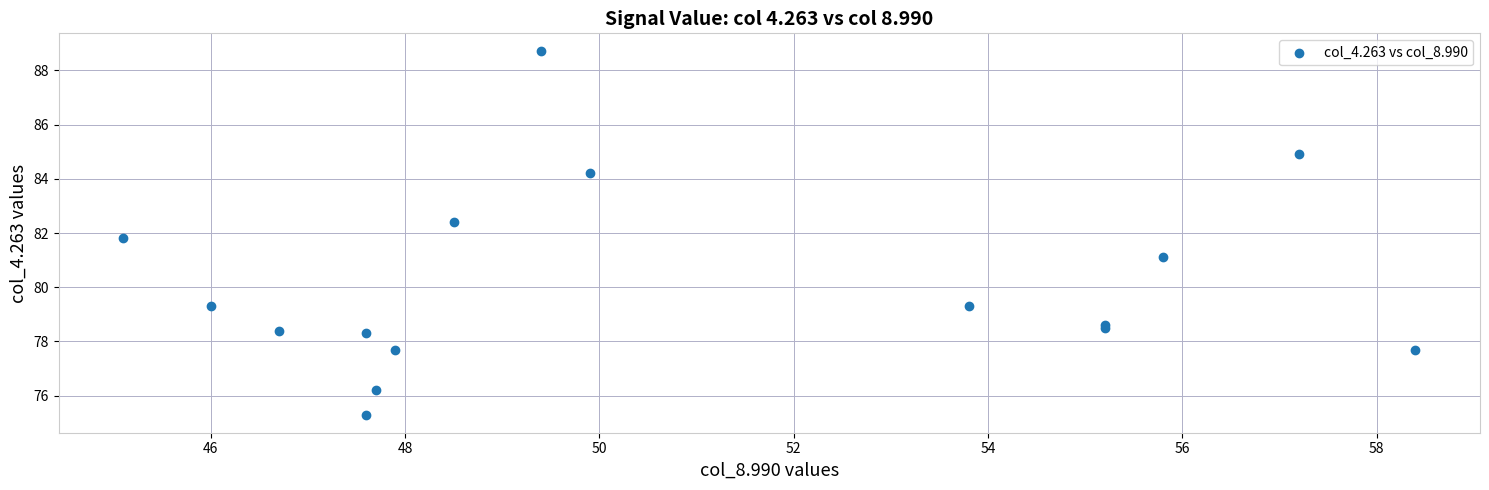

What Y value in the scatter plot is closest to 82?

81.8